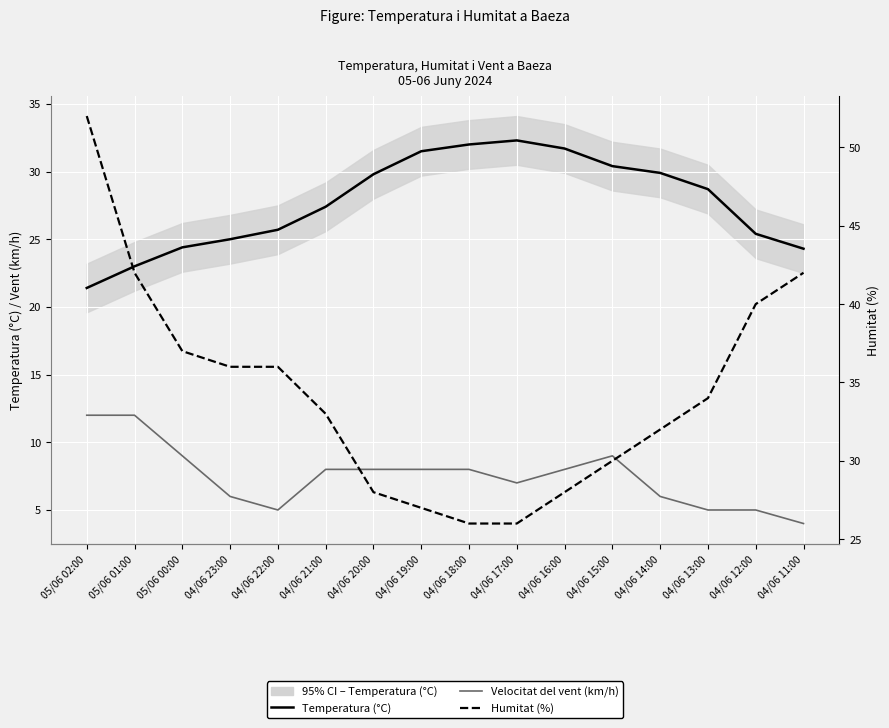

What is the sum of the Temperatura (°C) values at 04/06 18:00 and 04/06 19:00?

63.5